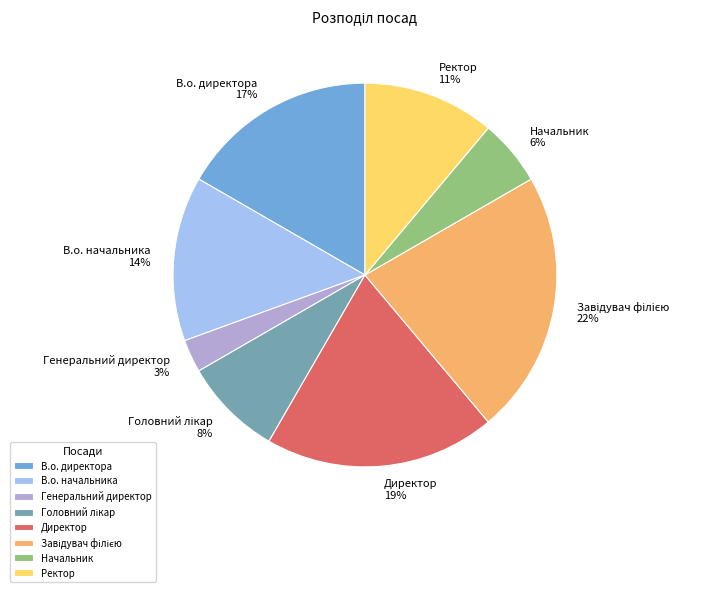

To the nearest percent, what percentage of the pie is Ректор?

11%